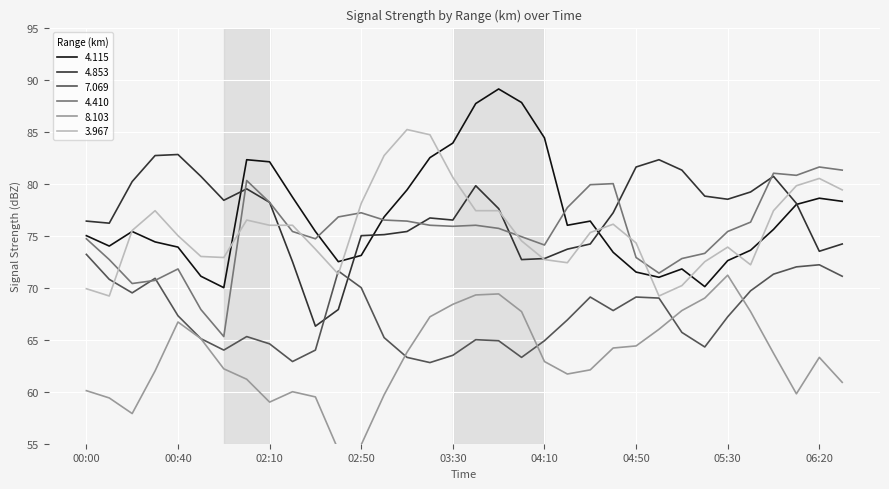

Which series has the largest total across all categories?

4.853